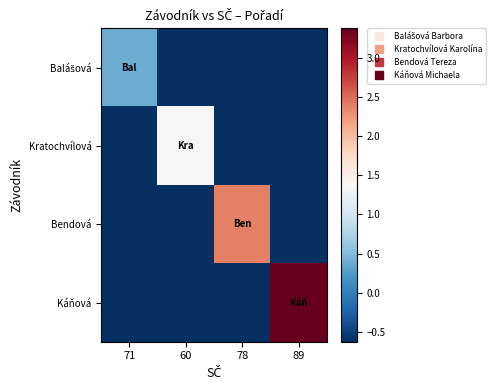

What is the total value across all series at 71?

-1.5